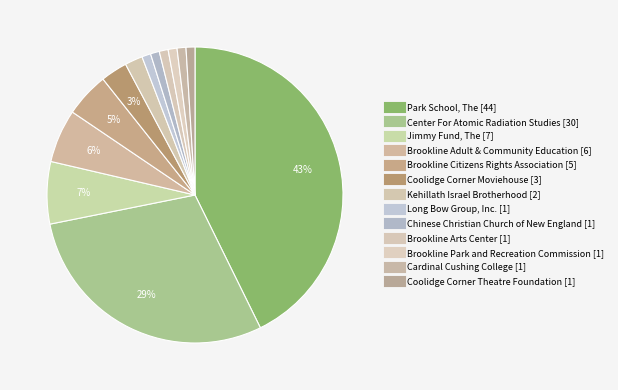

Between Brookline Citizens Rights Association and Coolidge Corner Moviehouse, which is larger?

Brookline Citizens Rights Association